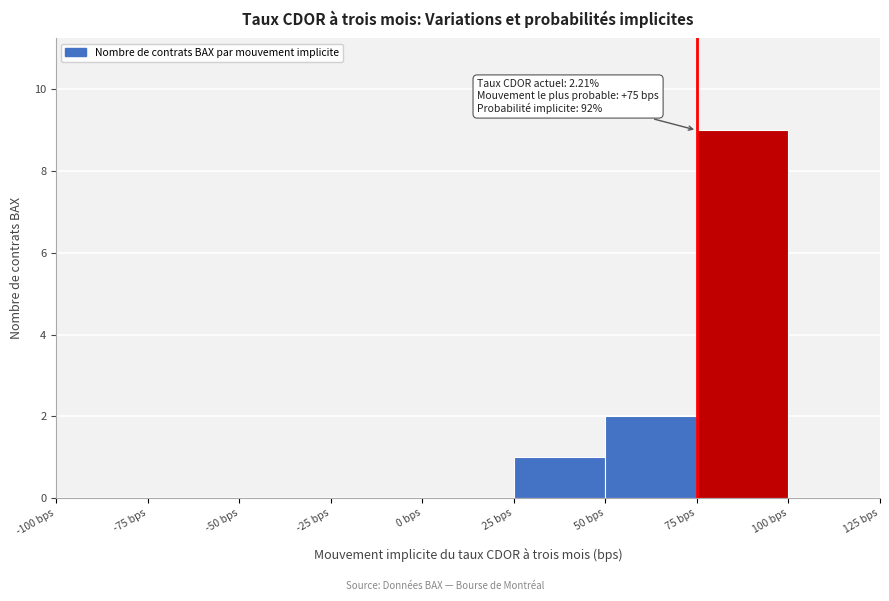

Over which range of the x-axis is the bar tallest?

75 to 100